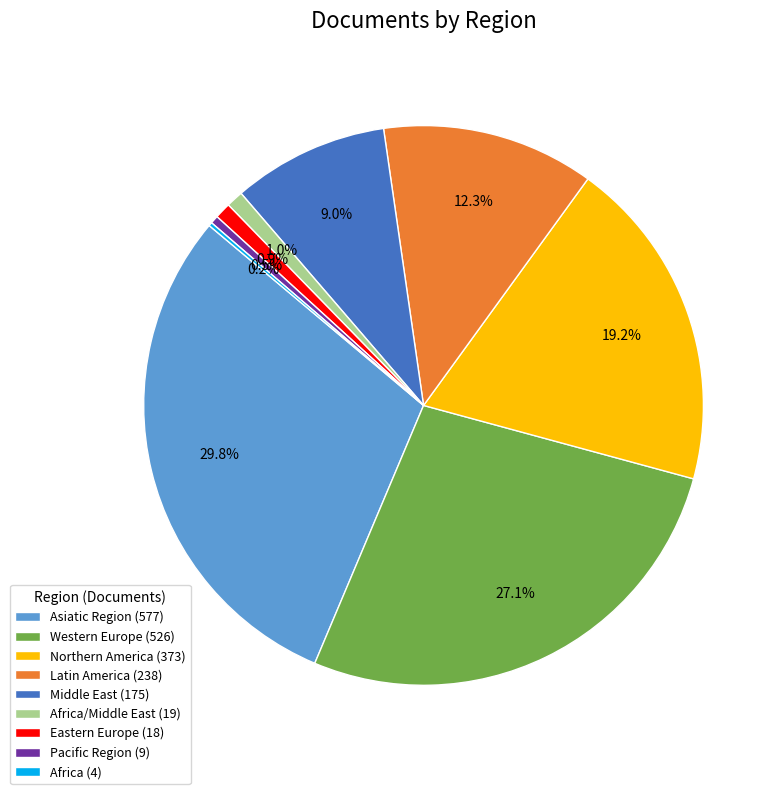

To the nearest percent, what is the average slice percentage?

11%